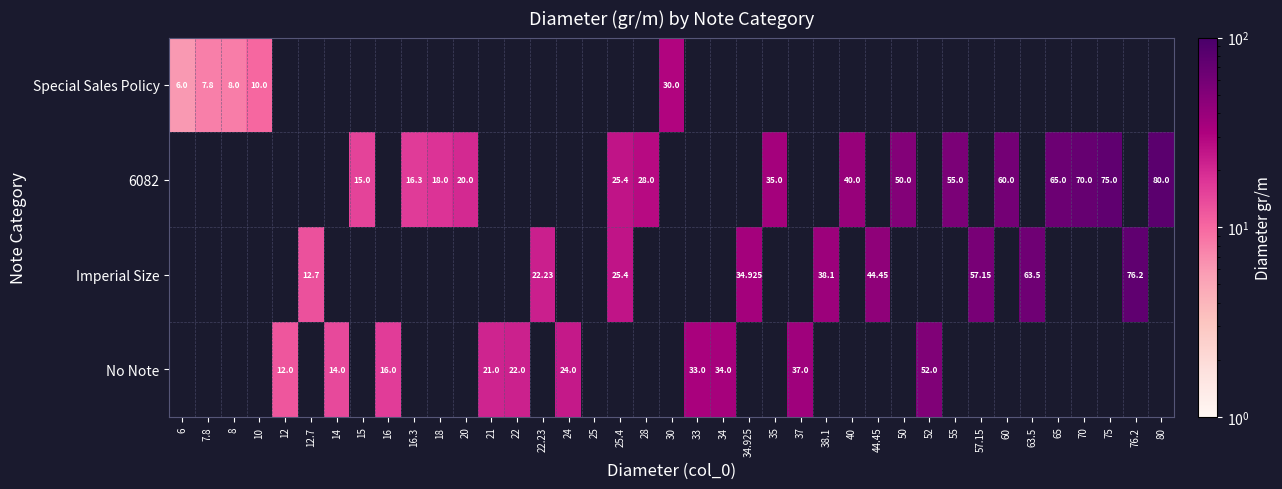

Which category has the highest value across all series?

80